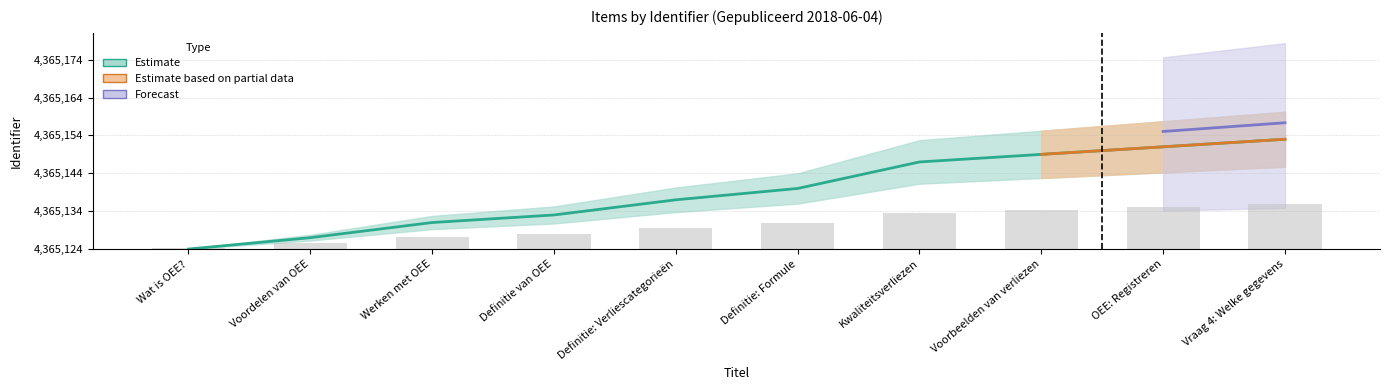

Read the lower value at Voorbeelden van verliezen.

10.4